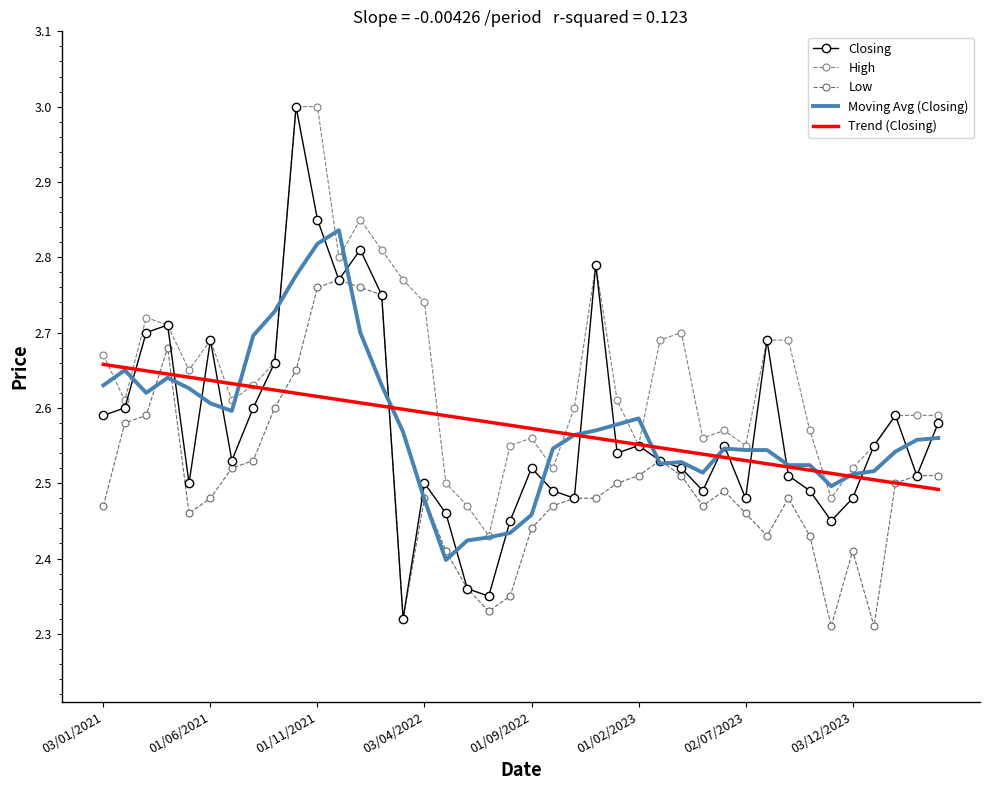

Rank the series by their maximum value, from highest to lowest.

Closing, High, Moving Avg (Closing), Low, Trend (Closing)